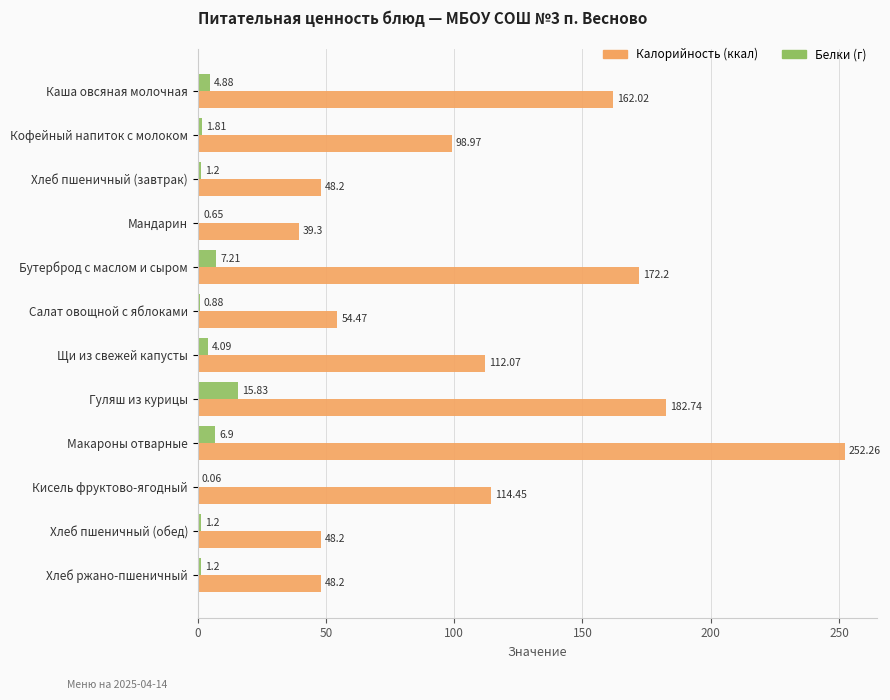

At which category is the sum across all series the highest?

Макароны отварные